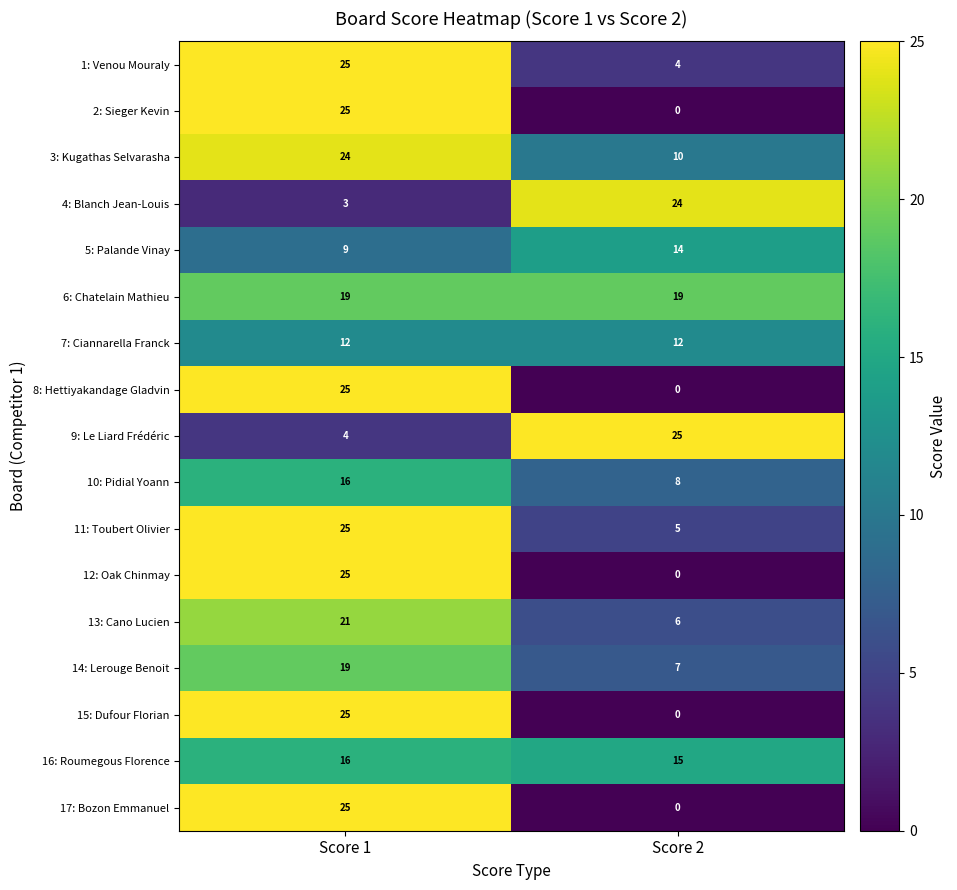

The 16: Roumegous Florence series shows 15 at Score 2. True or false?

True